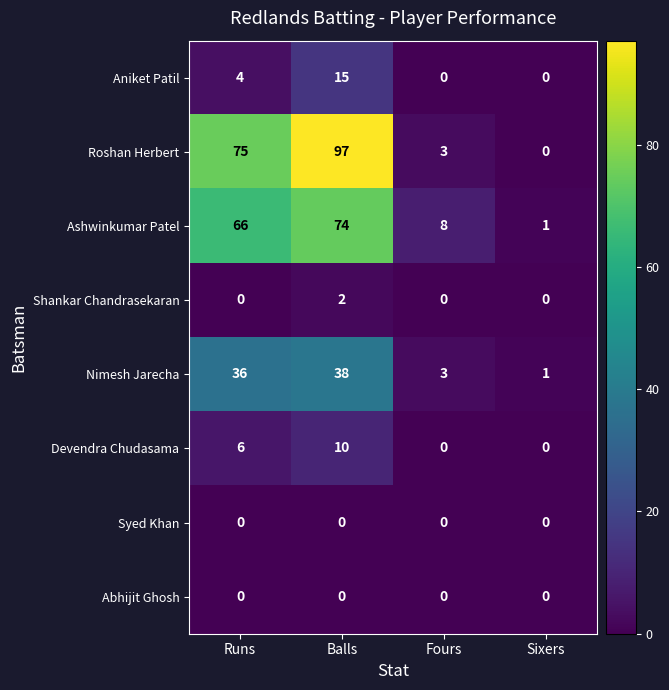

Rank the categories by Ashwinkumar Patel value from highest to lowest.

Balls, Runs, Fours, Sixers